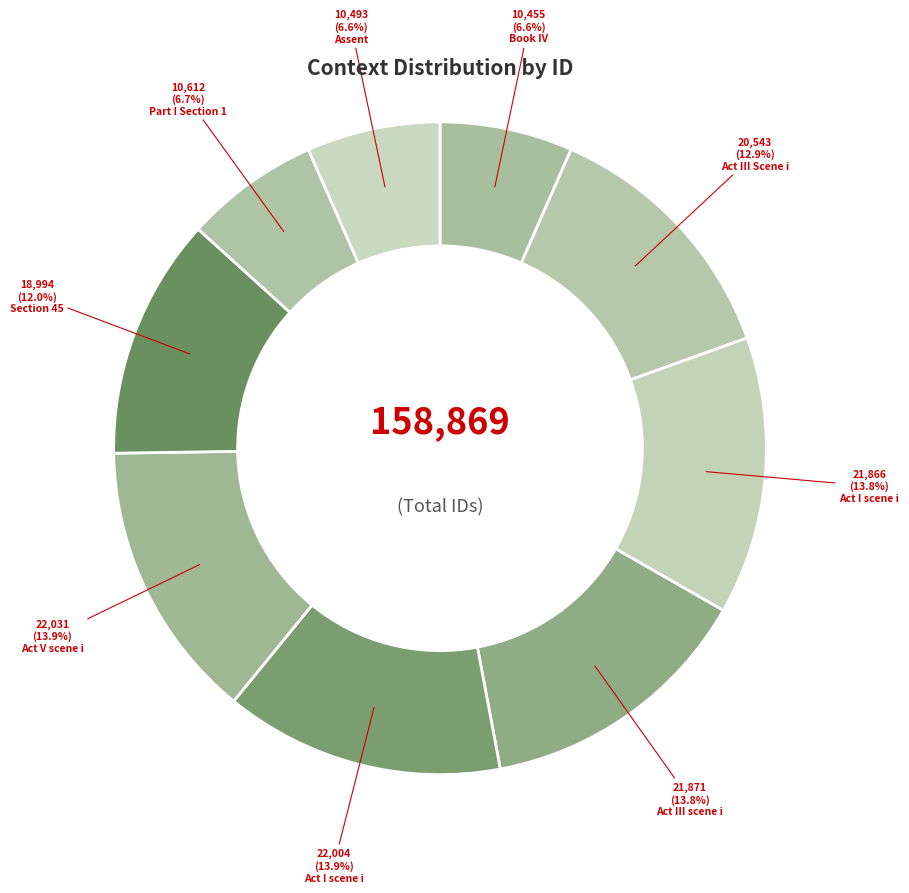

How many slices are in this pie chart?

9